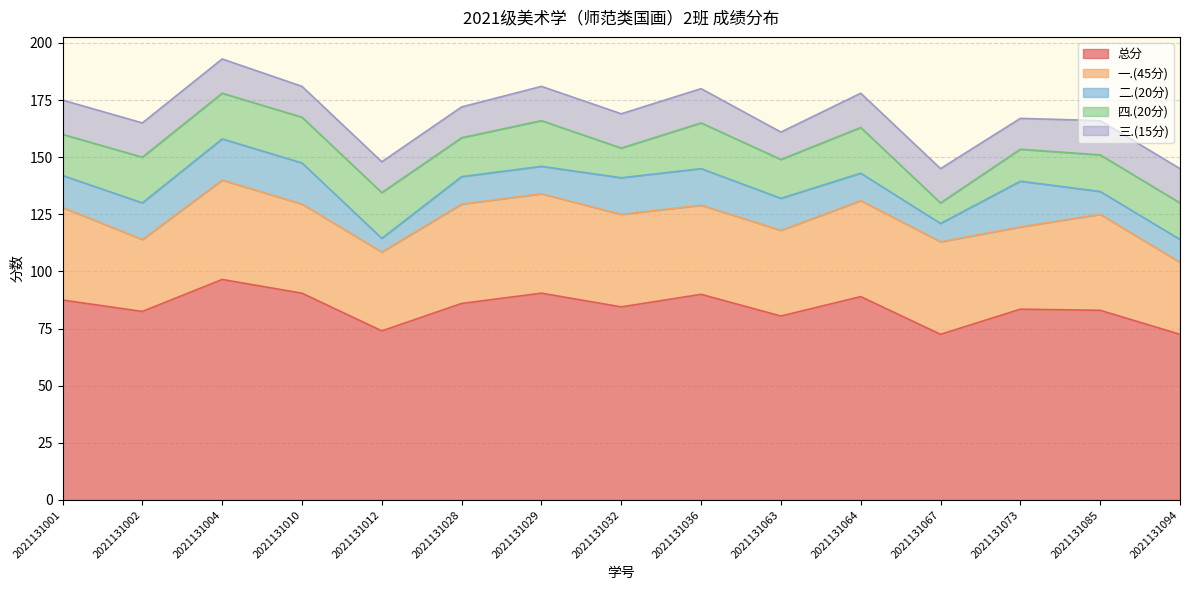

True or false: 三.(15分) and 总分 intersect in this chart.

False